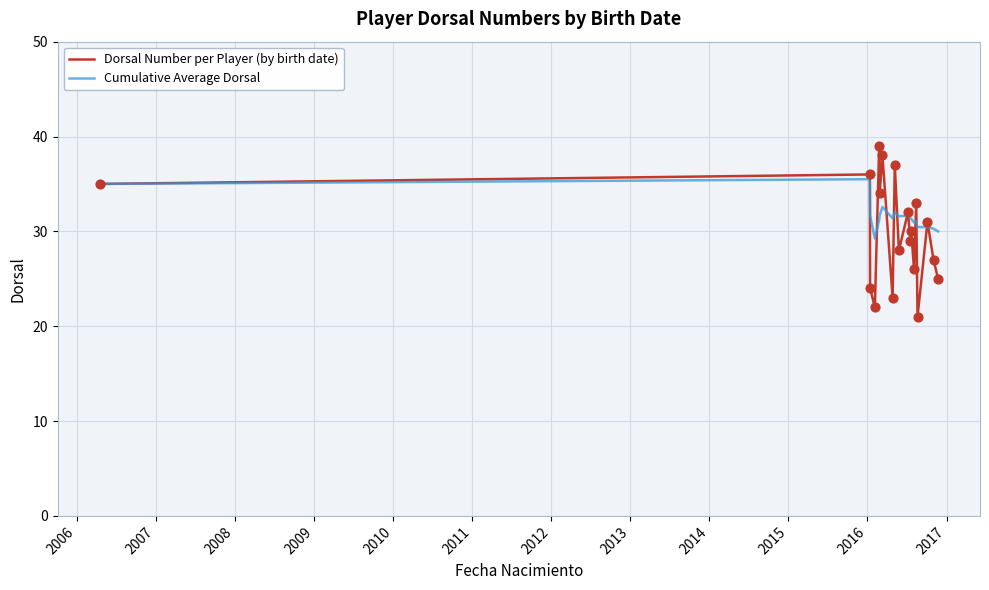

List the series in order of their peak value, highest first.

Dorsal Number per Player (by birth date), Cumulative Average Dorsal